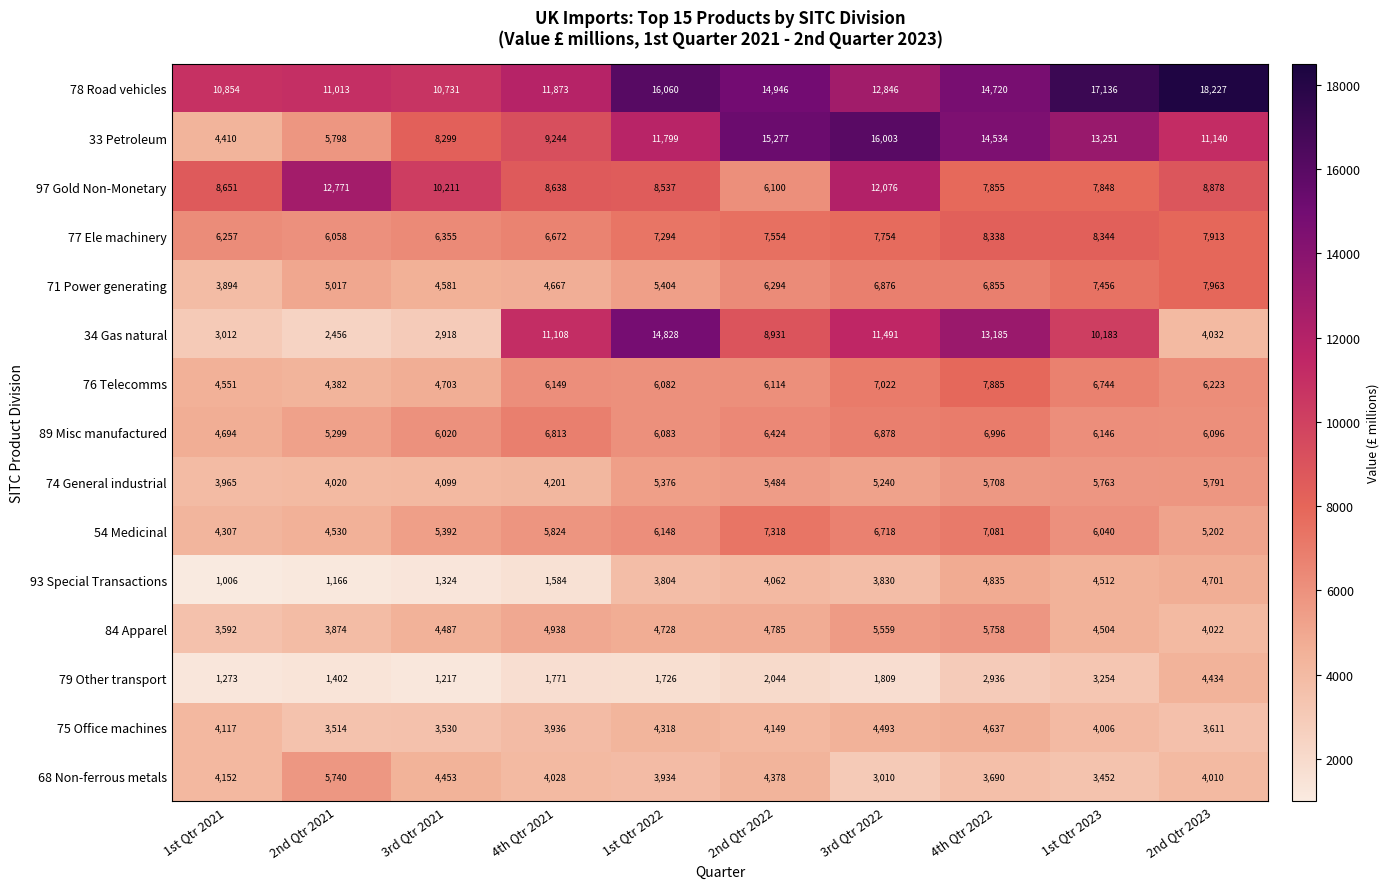

What is the total value across all series at 3rd Qtr 2022?

111605